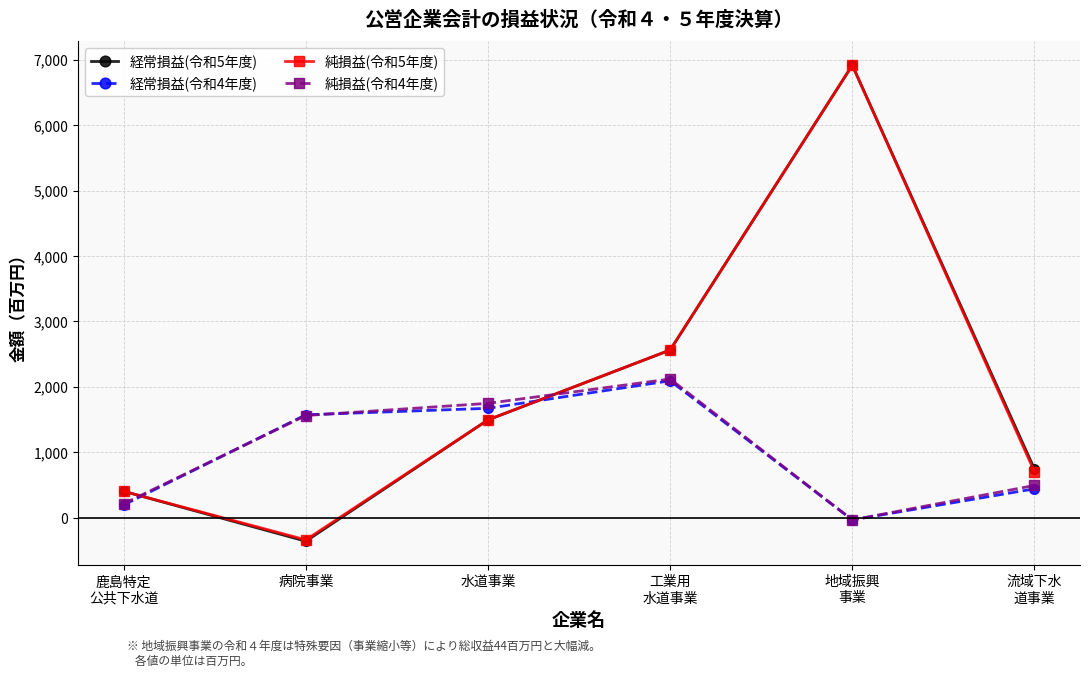

What is the lowest value of the 経常損益(令和4年度) series?

-36